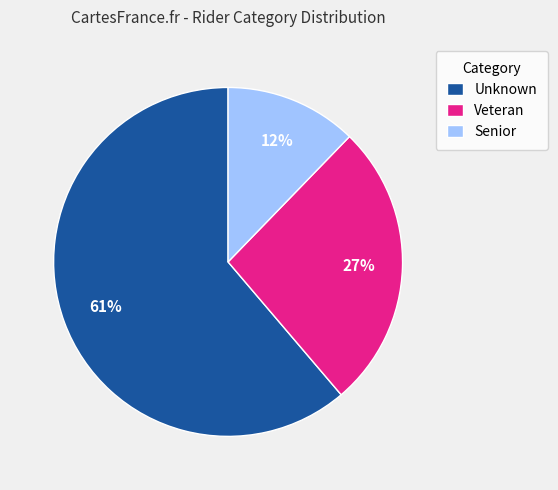

Count the number of slices in the pie.

3